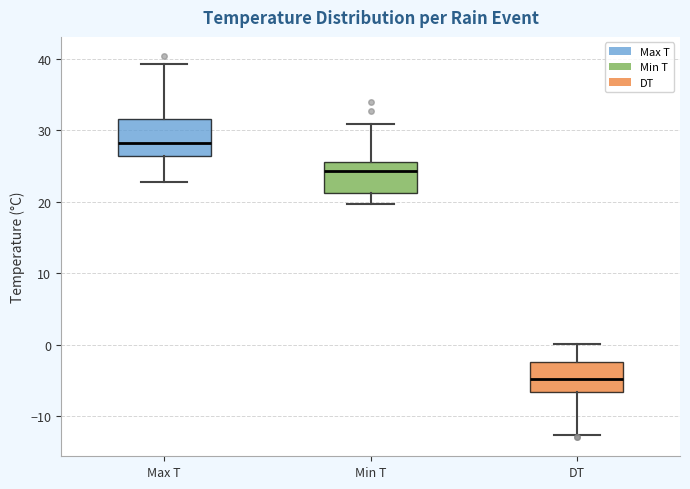

Which box has the highest median line?

Max T